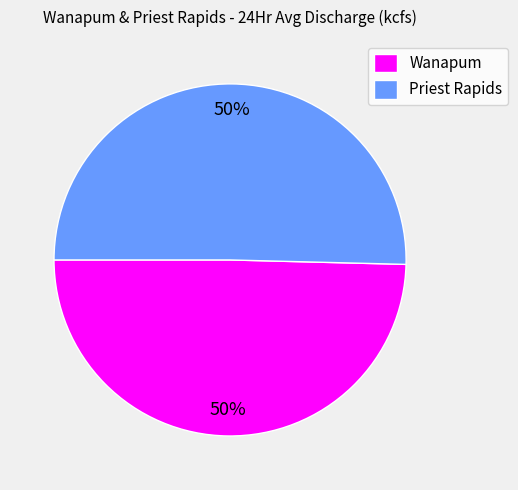

Combined, do Priest Rapids and Wanapum account for over 50%?

Yes